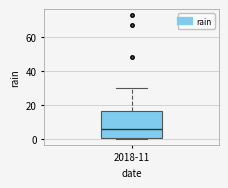

Where is the upper edge of the box for 2018-11 on the y-axis? The values are not printed on the chart, so give them approximately, as read against the axis.

16